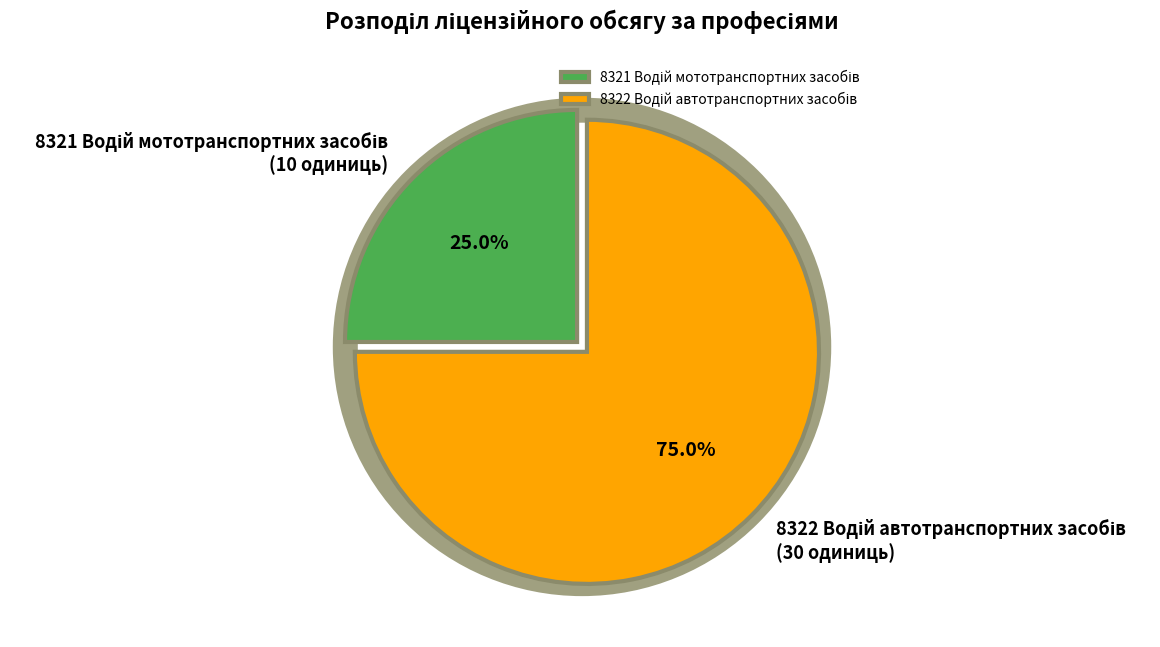

Is there any slice that represents more than half of the pie?

Yes